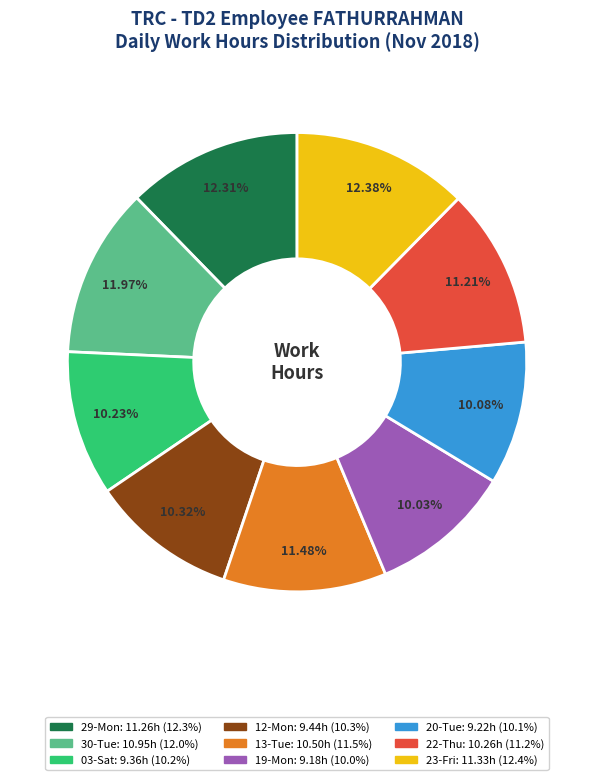

Which has a higher value, 23-Fri or 12-Mon?

23-Fri